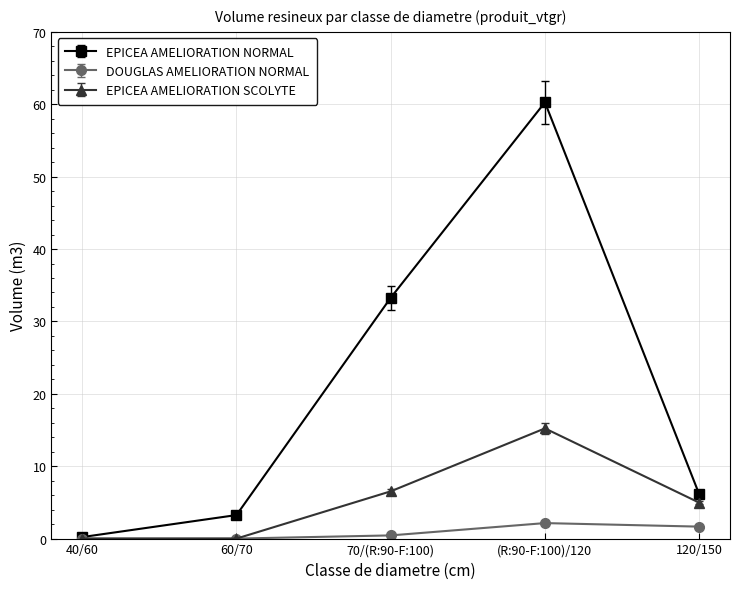

At (R:90-F:100)/120, list the series in order from largest to smallest.

EPICEA AMELIORATION NORMAL, EPICEA AMELIORATION SCOLYTE, DOUGLAS AMELIORATION NORMAL